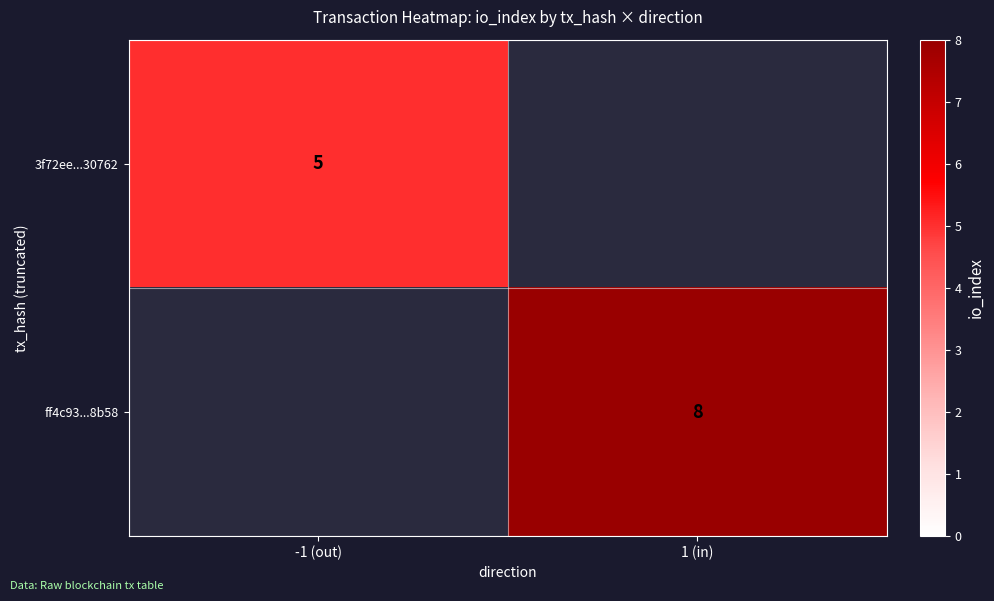

The 3f72ee...30762 series shows 7 at -1 (out). True or false?

False